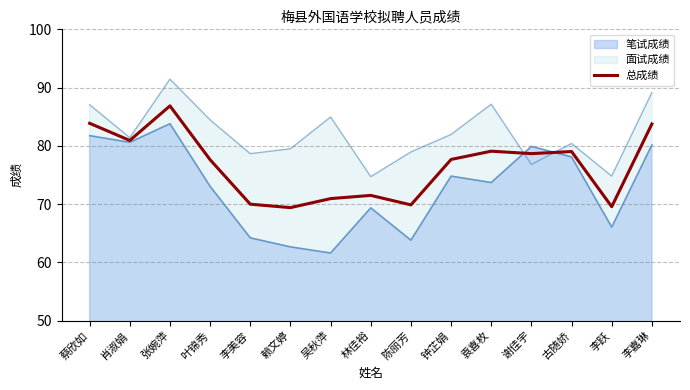

What is the difference between the maximum and minimum values?

17.5